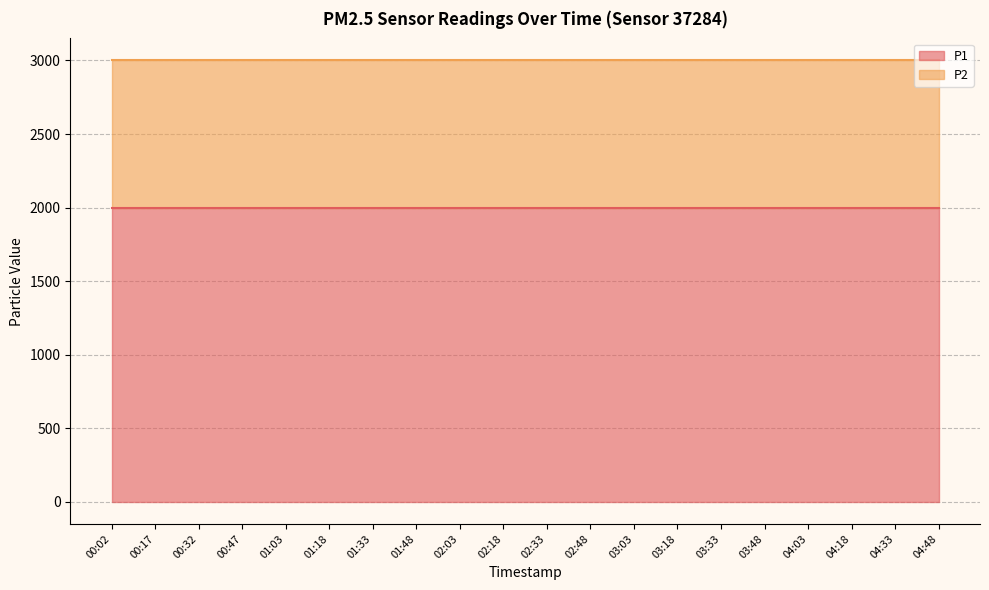

True or false: P1 has more than 2 interior local peaks.

False